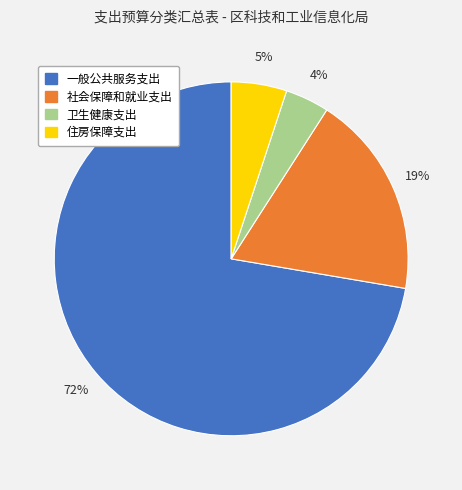

To the nearest percent, what is the combined percentage of 一般公共服务支出 and 卫生健康支出?

76%